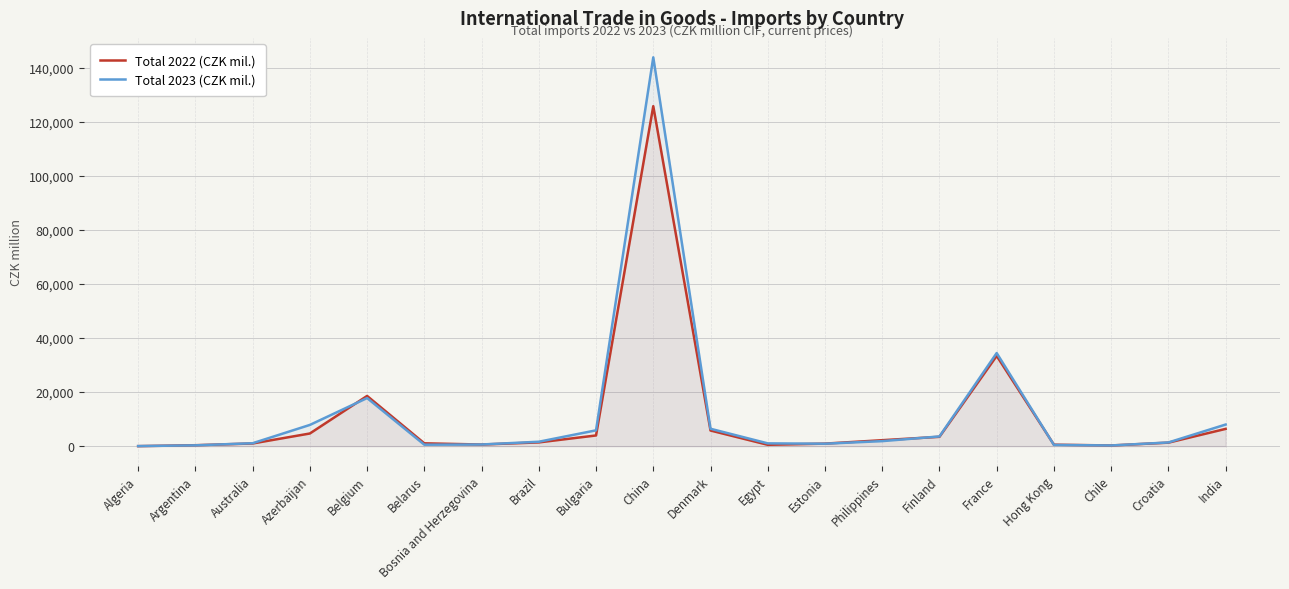

At which label does Total 2023 (CZK mil.) reach its minimum?

Algeria